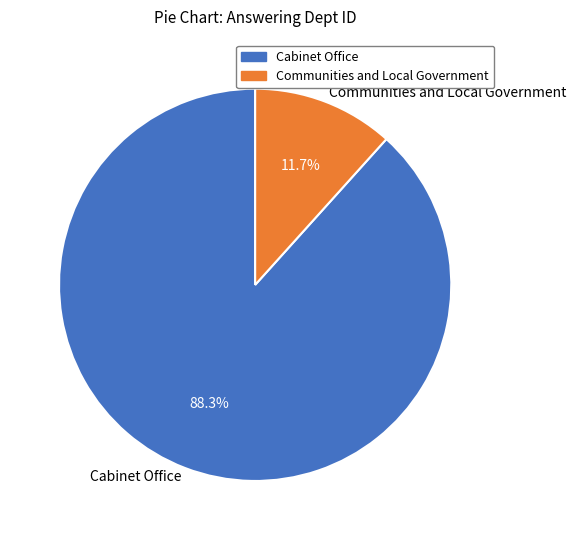

To the nearest percent, what portion does Cabinet Office represent?

88%